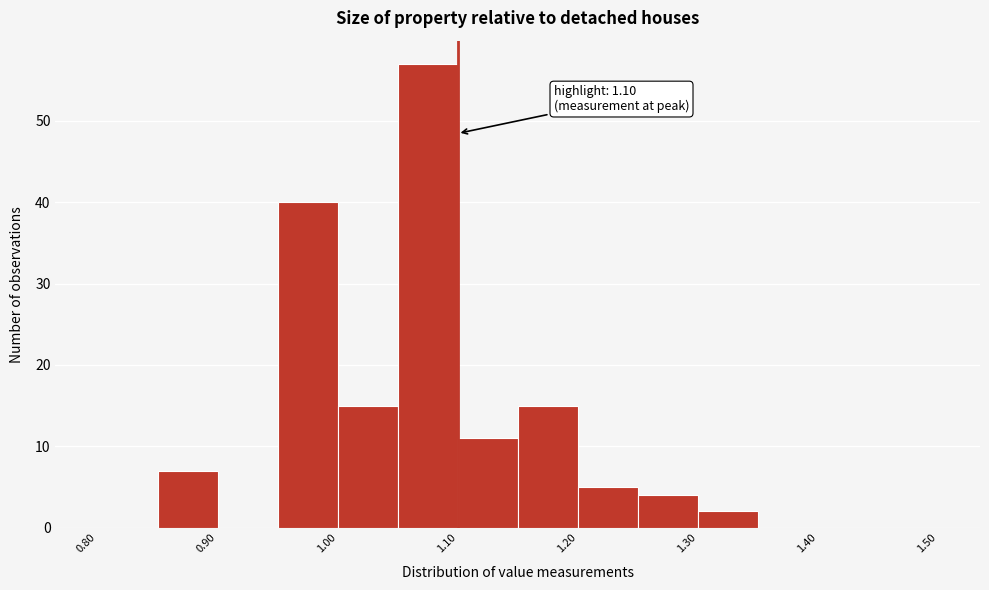

Over which range of the x-axis is the bar tallest?

1.05 to 1.10